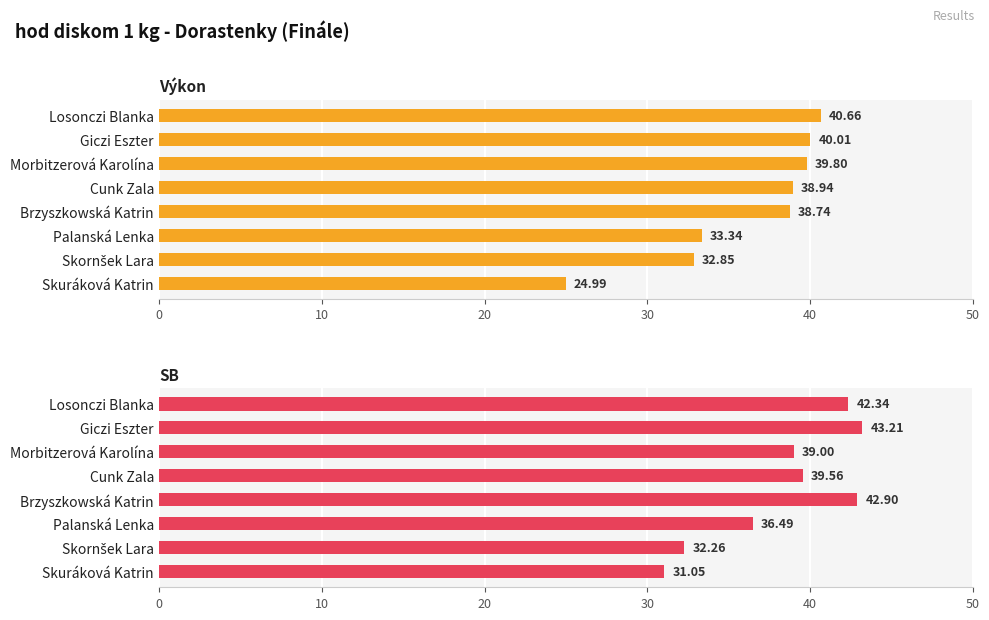

Reading left to right, transcribe all the data shown in this chart.

Výkon: 40.7	40.0	39.8	38.9	38.7	33.3	32.9	25.0
SB: 42.3	43.2	39.0	39.6	42.9	36.5	32.3	31.1